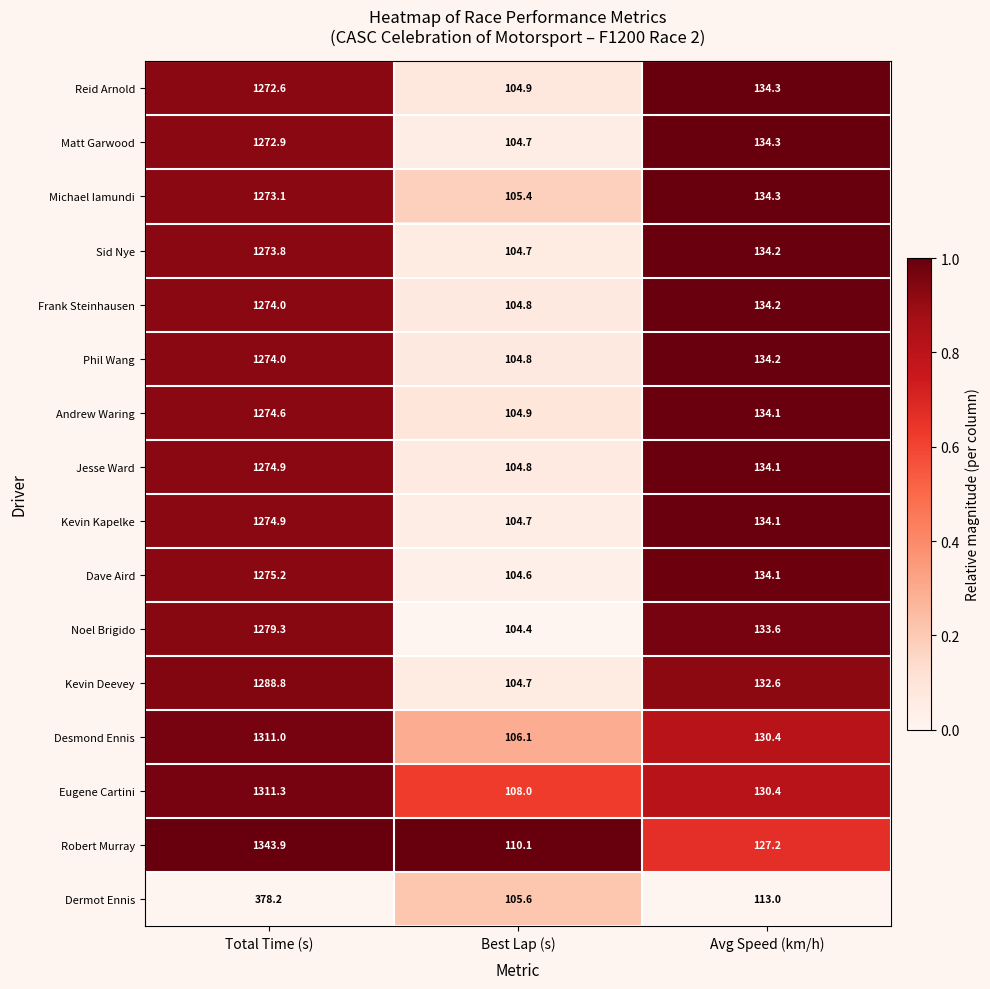

What is the spread (max minus min) of values at Total Time (s)?

965.7